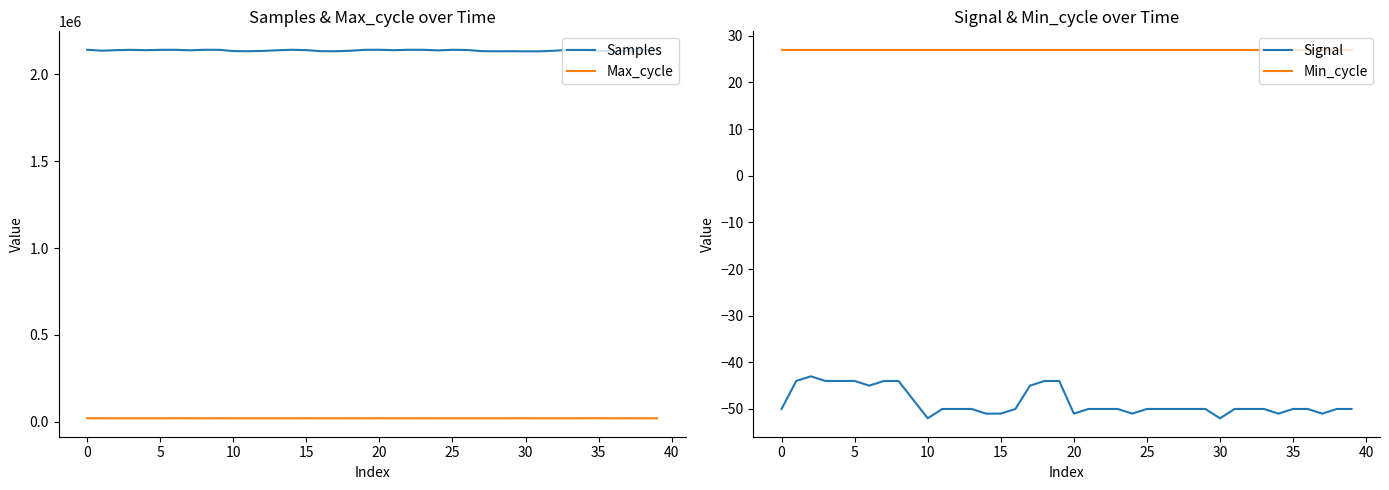

Does the chart display data point markers on the line(s)?

No